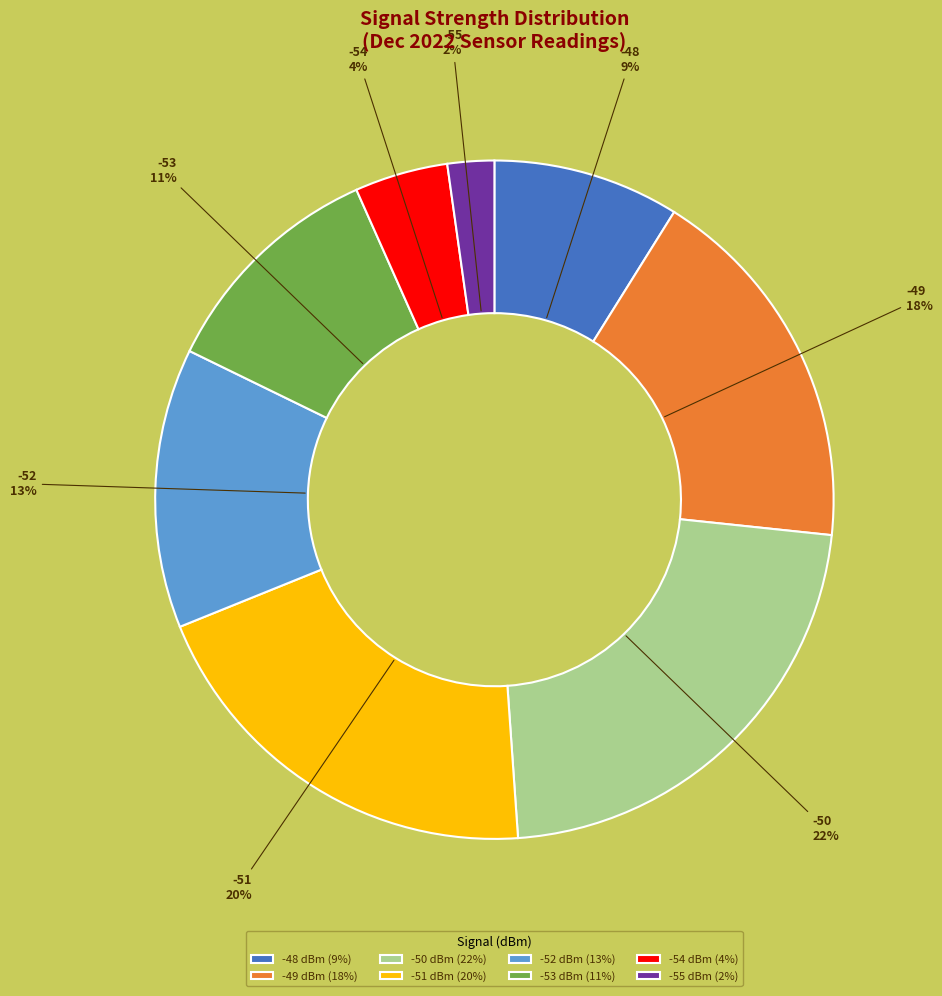

Is the sum of -54 and -51 greater than half?

No